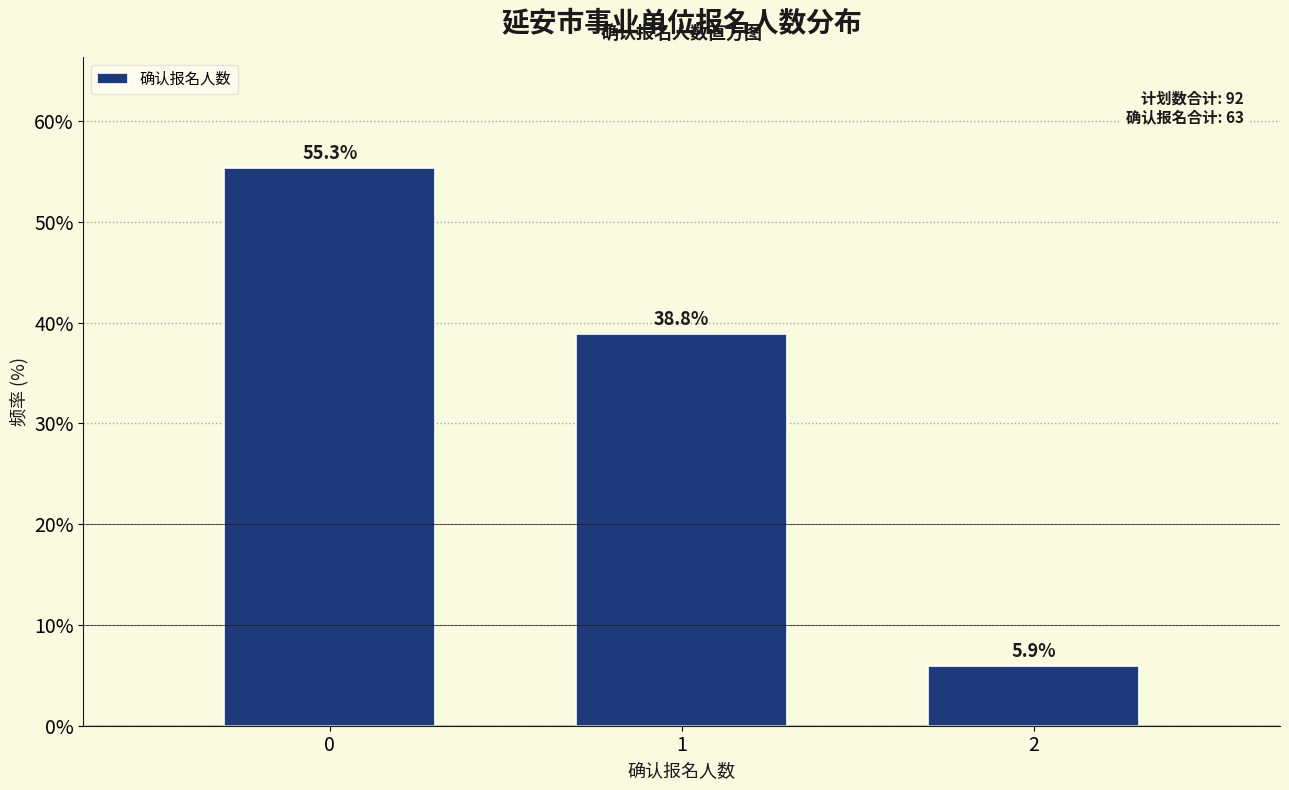

Reading left to right, list every bar in this chart as the range it spans on the x-axis followed by its height.

-0.5 to 0.5: 55.3
0.5 to 1.5: 38.8
1.5 to 2.5: 5.9